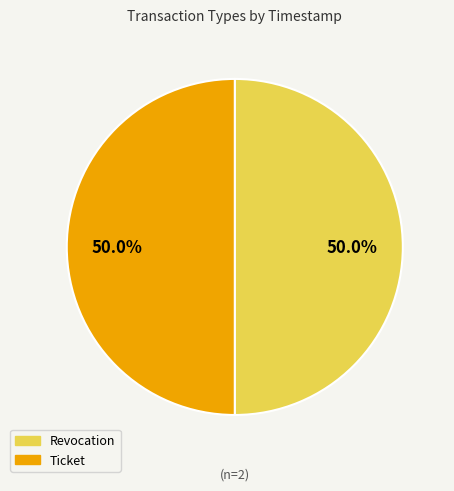

Count the number of slices in the pie.

2